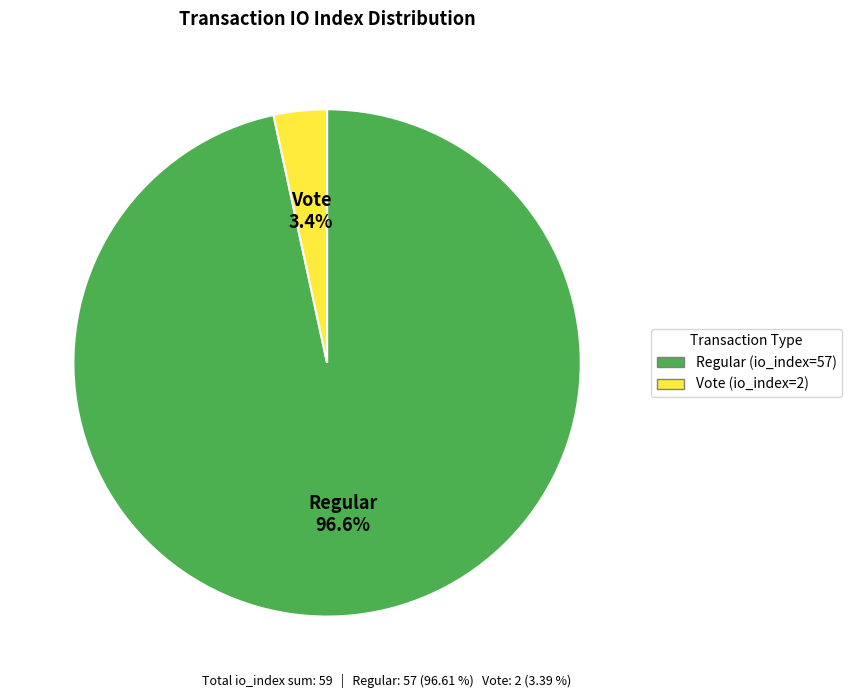

What is the largest slice in the pie chart?

Regular (io_index=57)